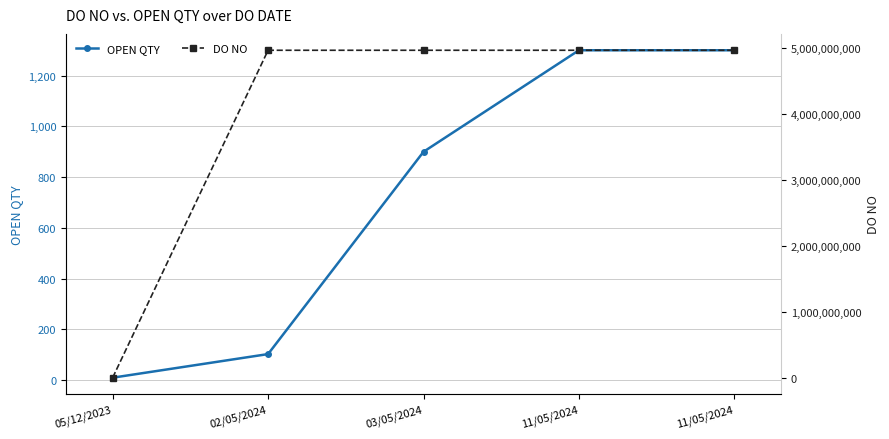

Between 02/05/2024 and 11/05/2024, which series saw the biggest shift?

DO NO